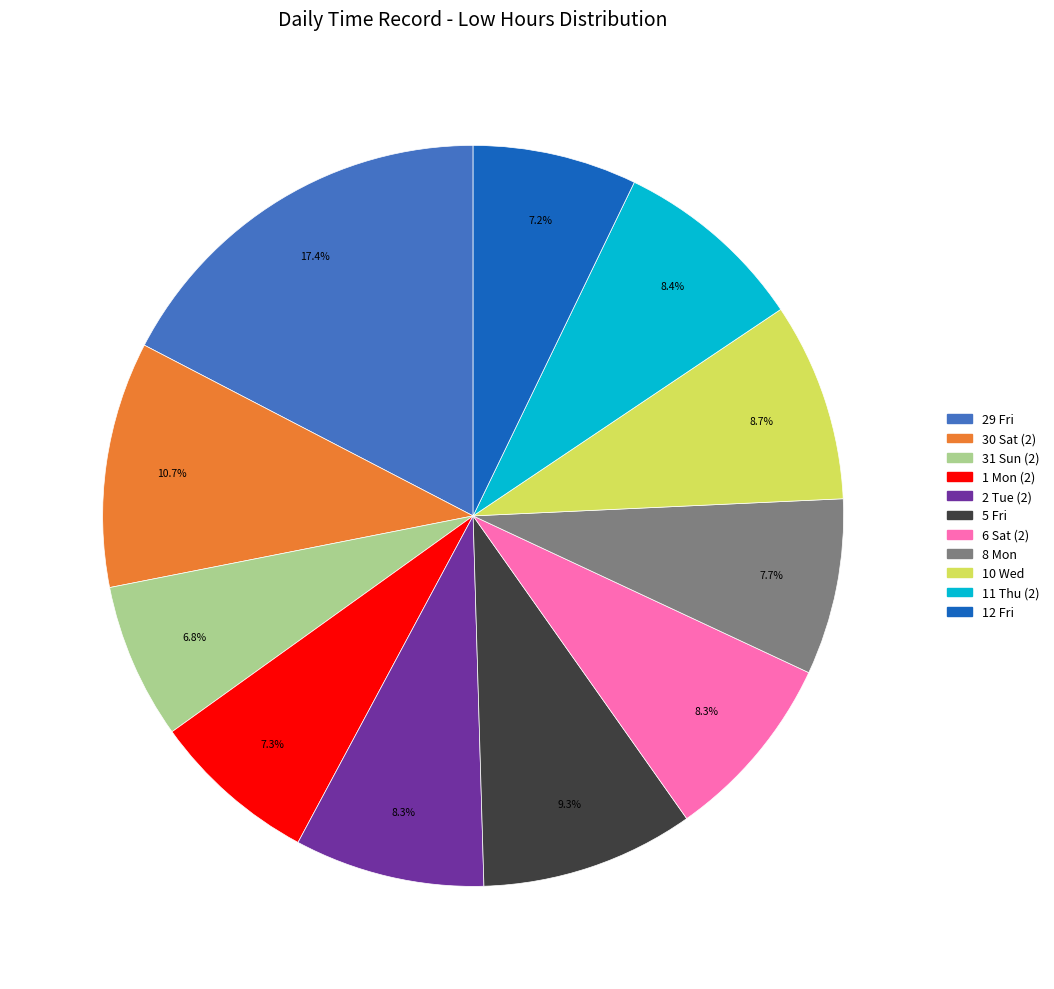

Does any single category account for the majority?

No